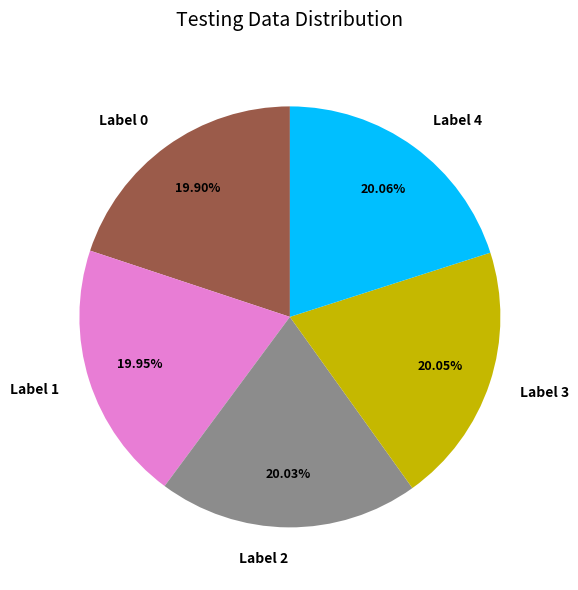

Approximately how many times larger is the value at Label 2 compared to Label 1?

1.0